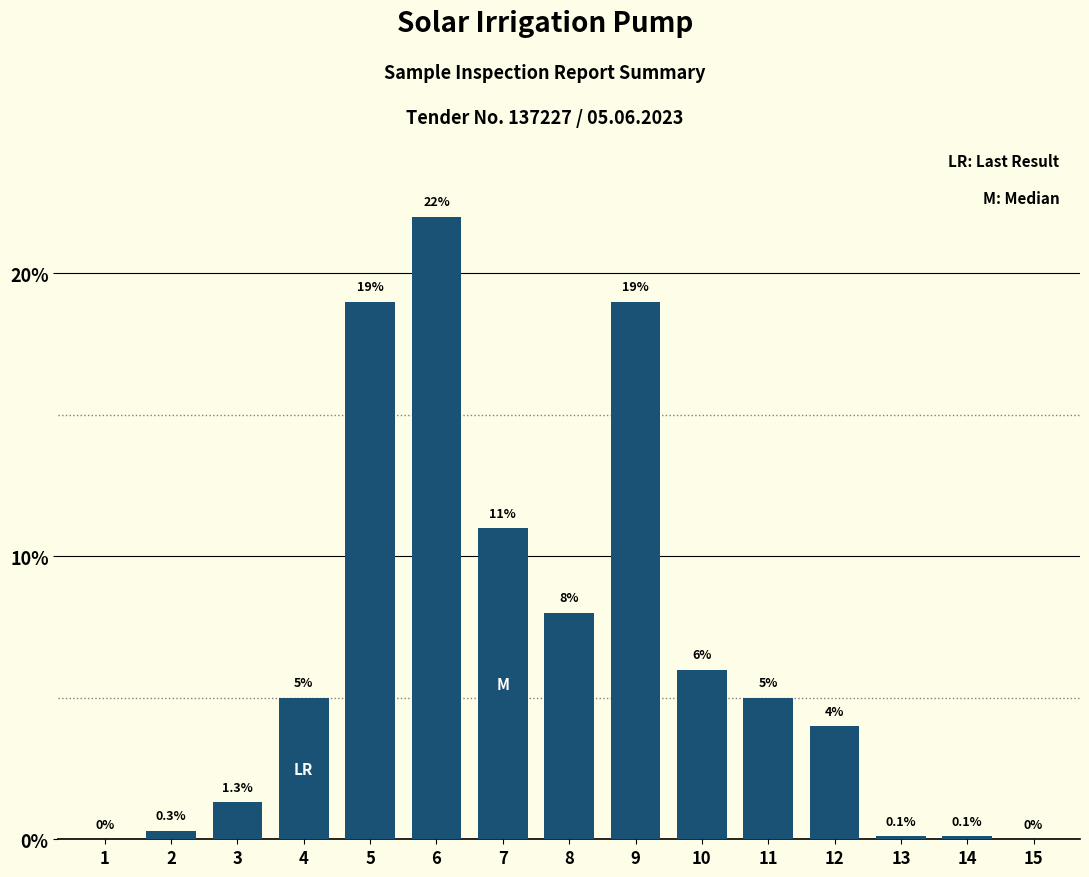

Reading left to right, extract all data points from this chart.

1=0.0	2=0.3	3=1.3	4=5.0	5=19.0	6=22.0	7=11.0	8=8.0	9=19.0	10=6.0	11=5.0	12=4.0	13=0.1	14=0.1	15=0.0